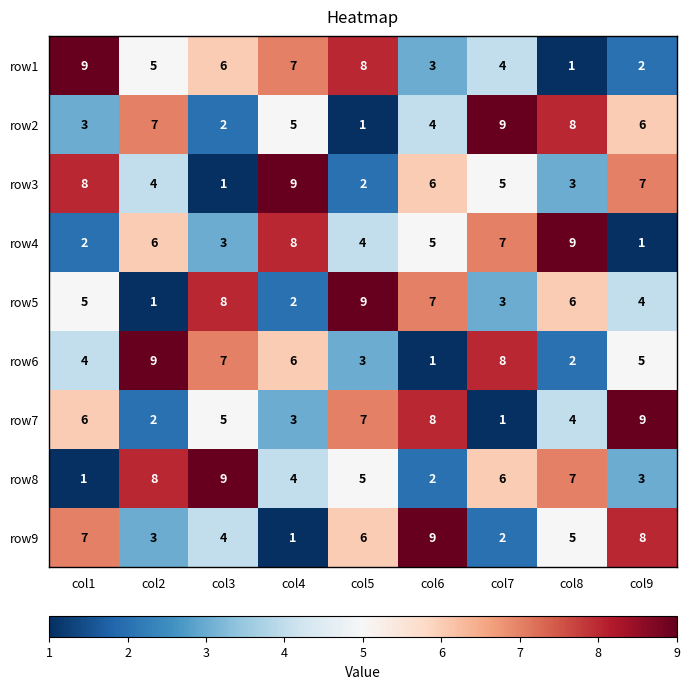

Which series changed the most between col3 and col4?

row3